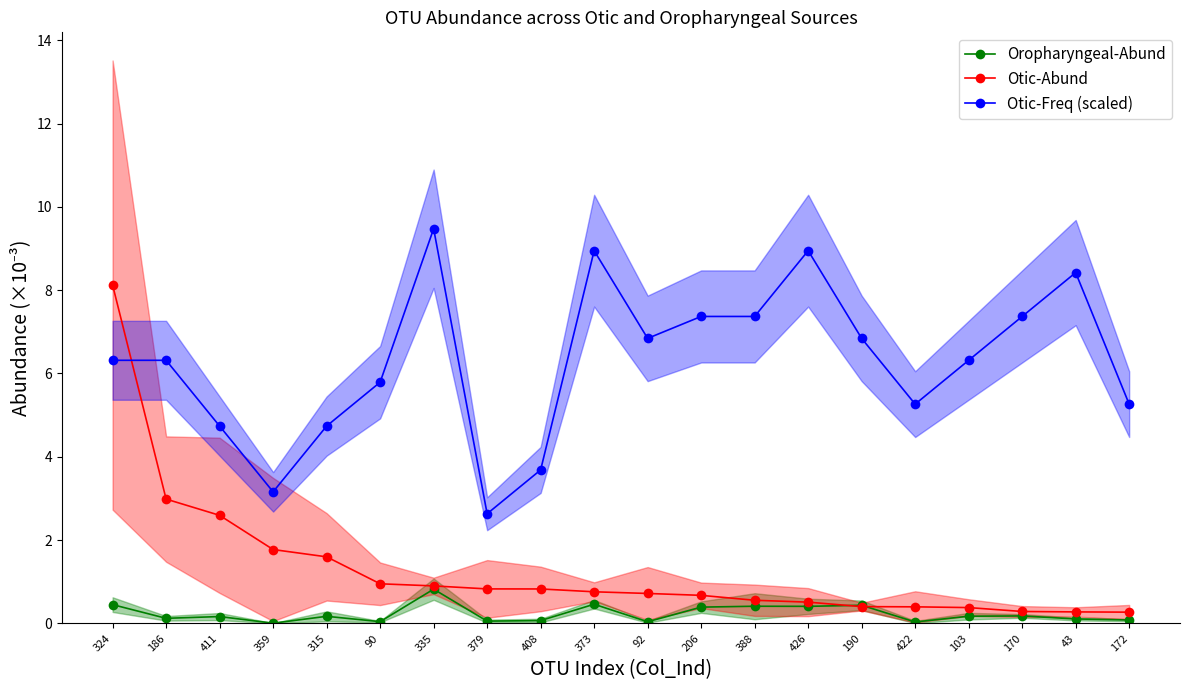

Rank the series by their maximum value, from highest to lowest.

Otic-Freq (scaled), Otic-Abund, Oropharyngeal-Abund